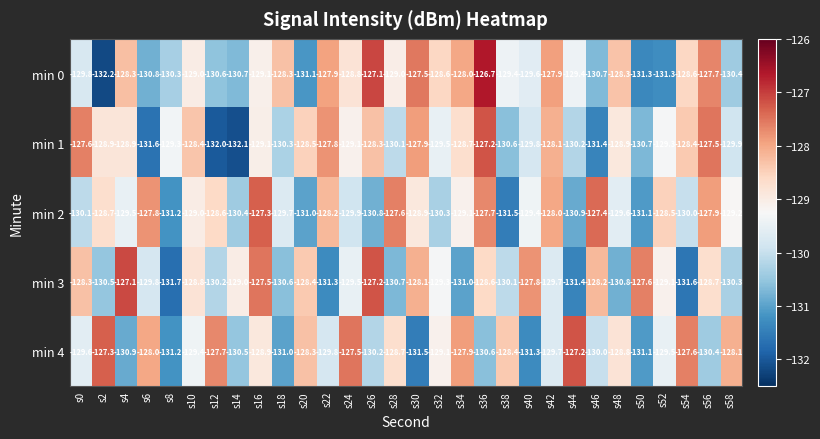

What is the total value across all series at s26?

-643.6